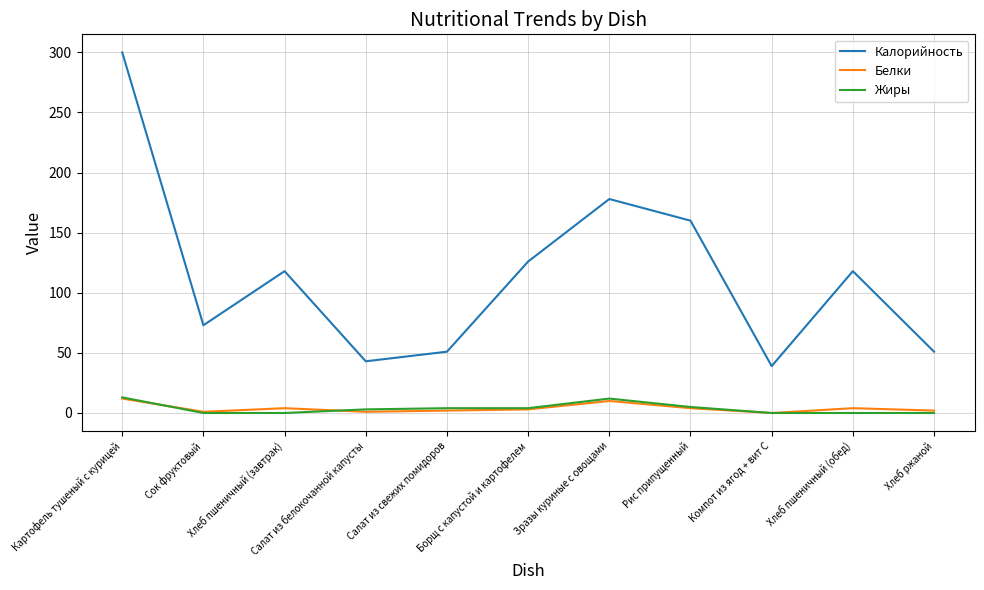

Which series has the widest spread of values?

Калорийность